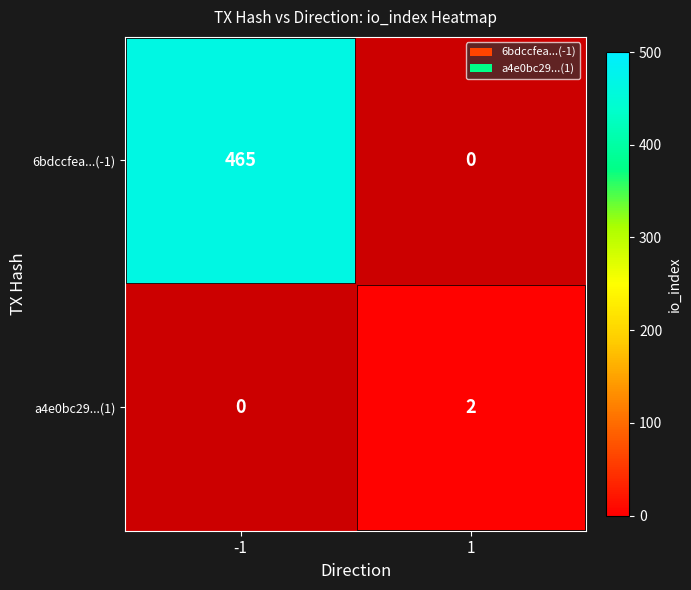

How many positive values does the 6bdccfea...(-1) series have?

1